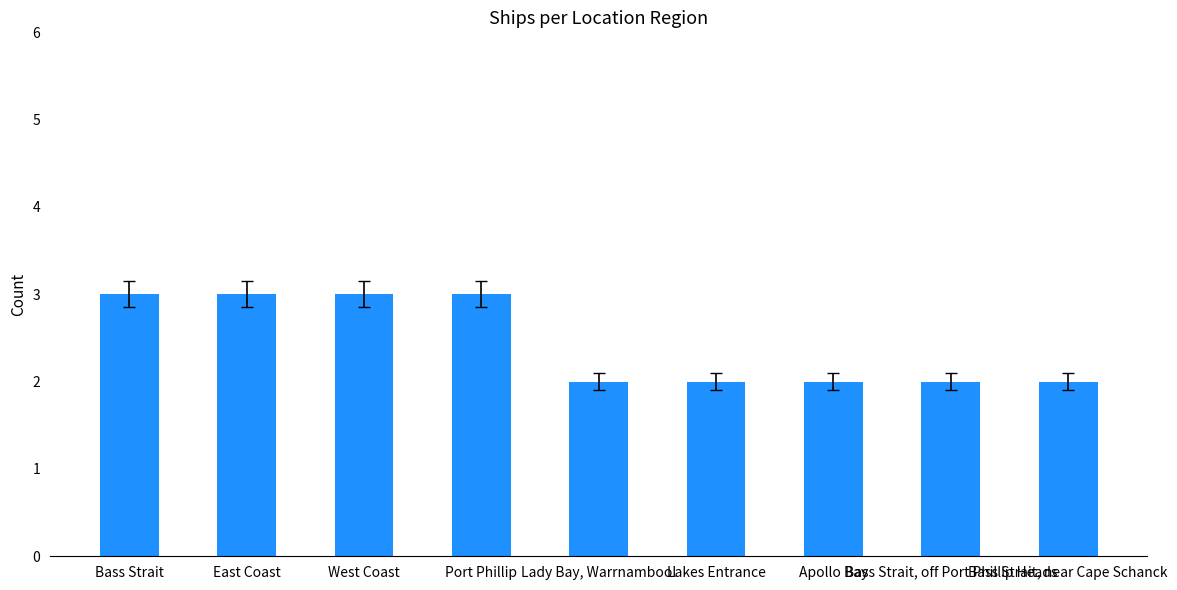

How many categories are shown in the chart?

9